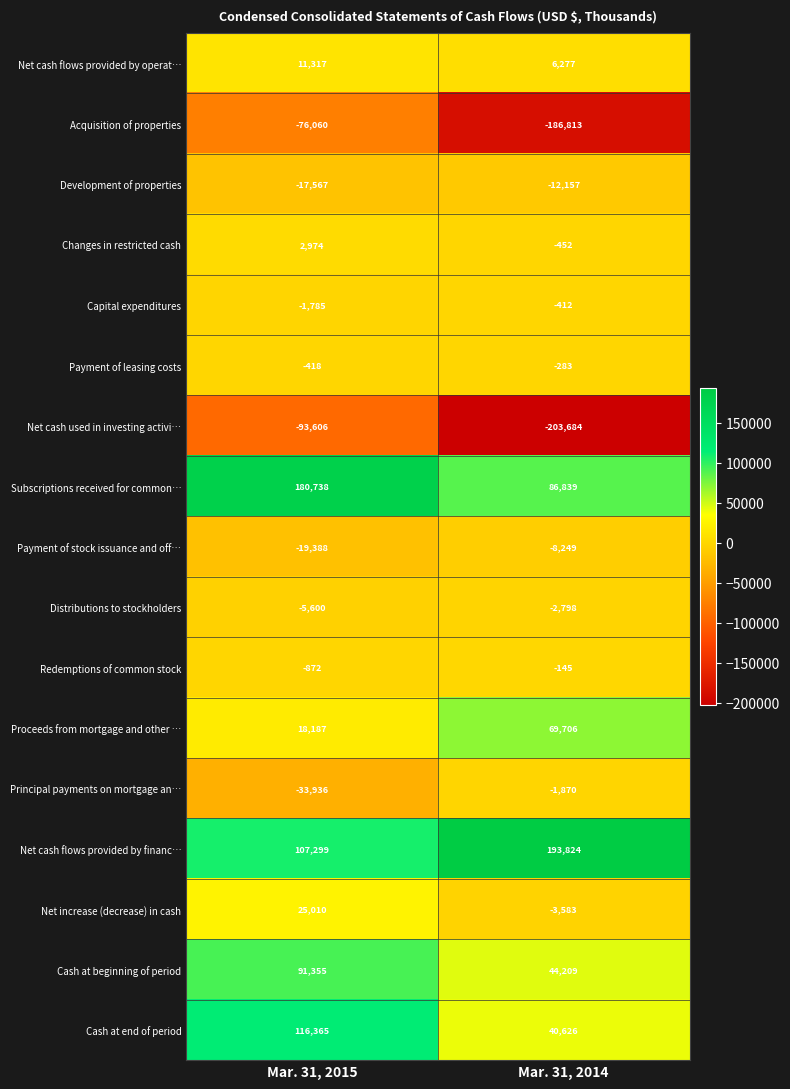

Is it true that Cash at beginning of period equals 153519 at Mar. 31, 2015?

False